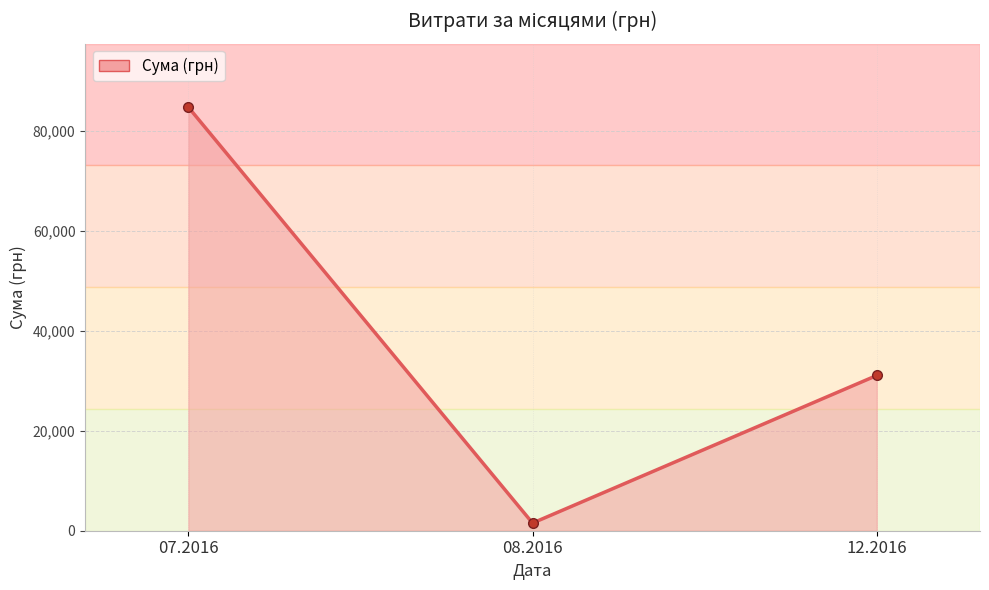

Is it true that the value at 07.2016 is 123559.7?

False